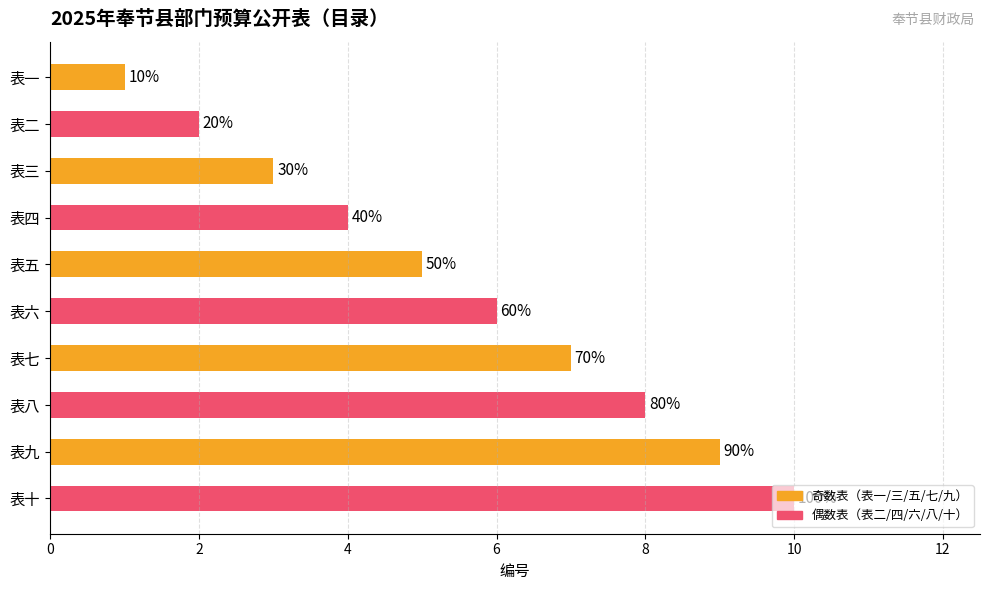

Count the values in the range 3 to 8.

6